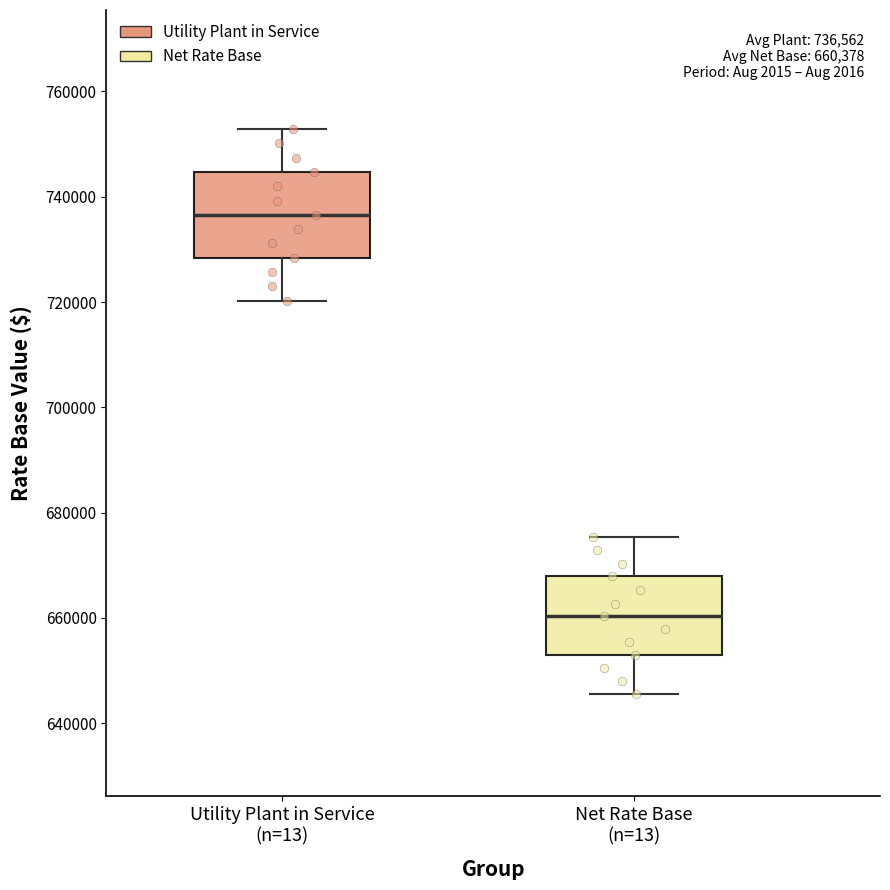

Which box's median line is the highest?

Utility Plant in Service (n=13)